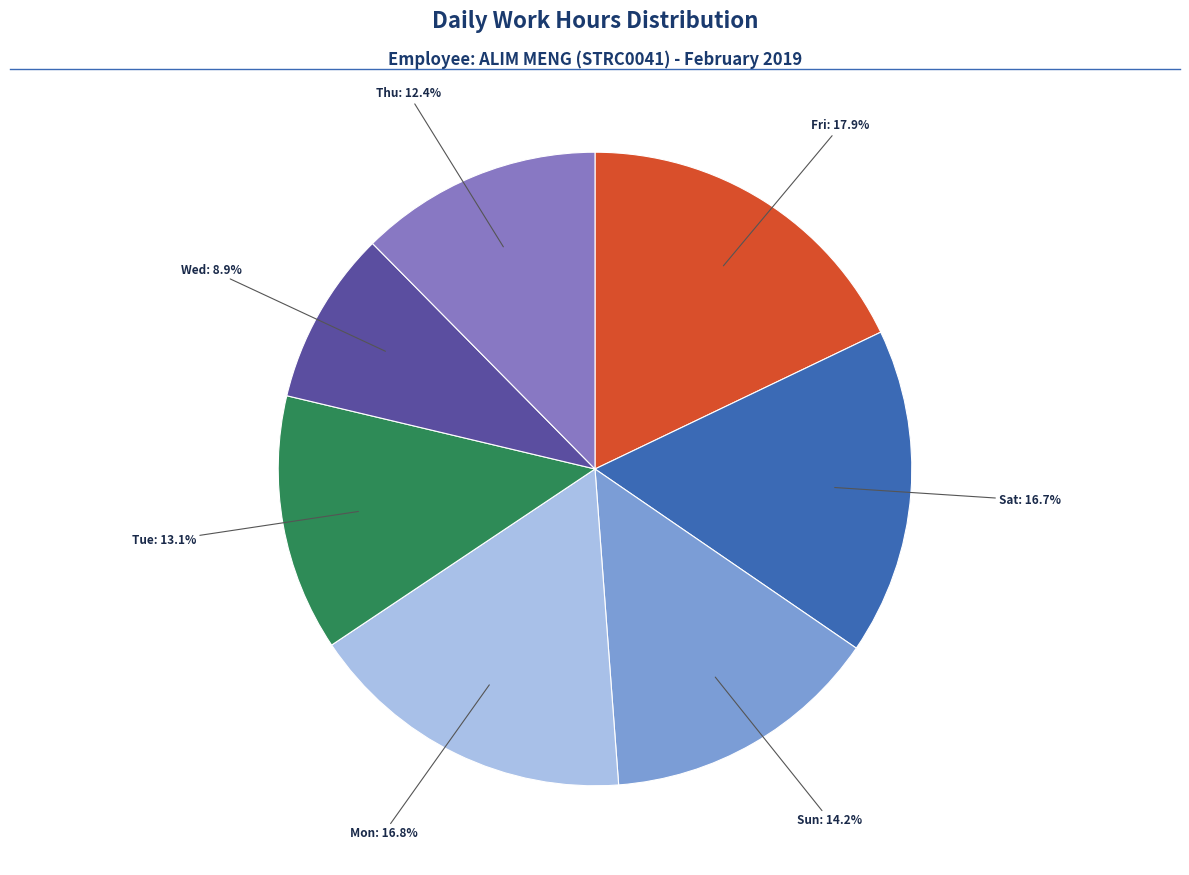

Is there any slice that represents more than half of the pie?

No